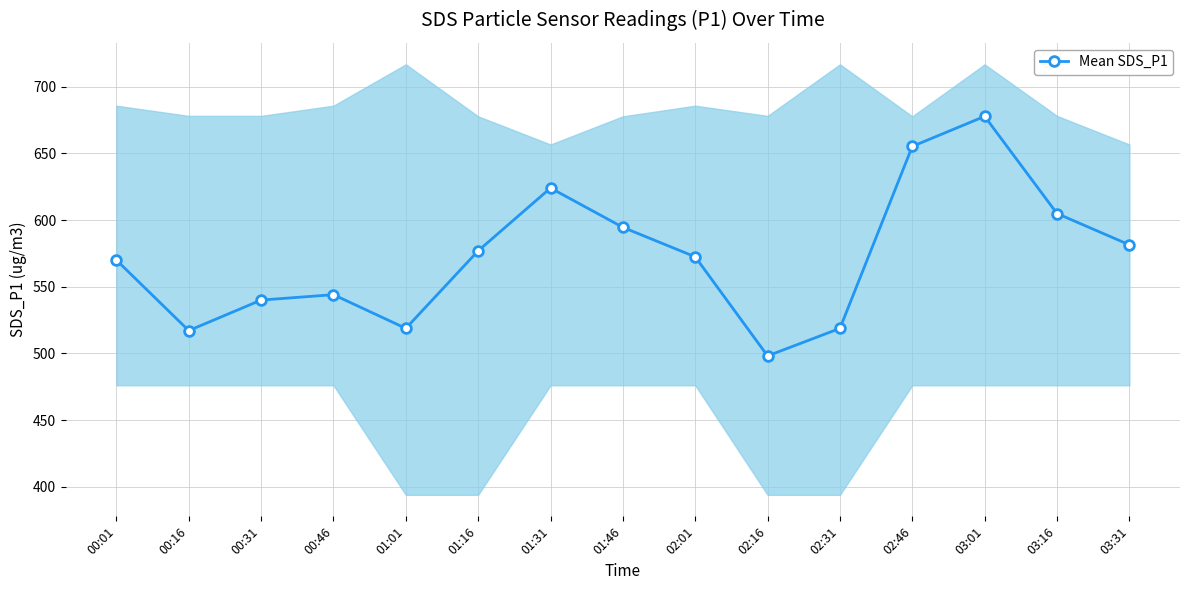

How many lines are shown in the chart?

1